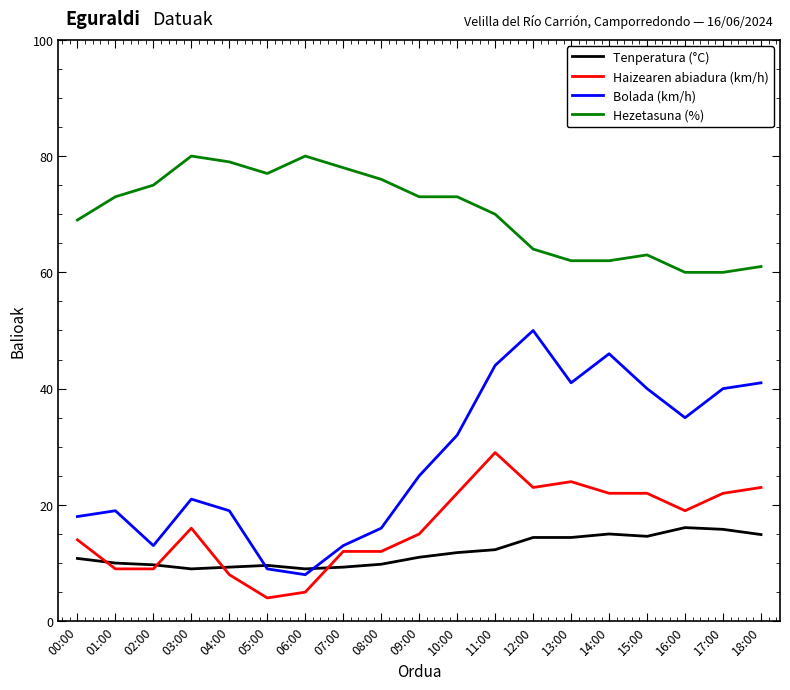

Which series has the widest spread of values?

Bolada (km/h)